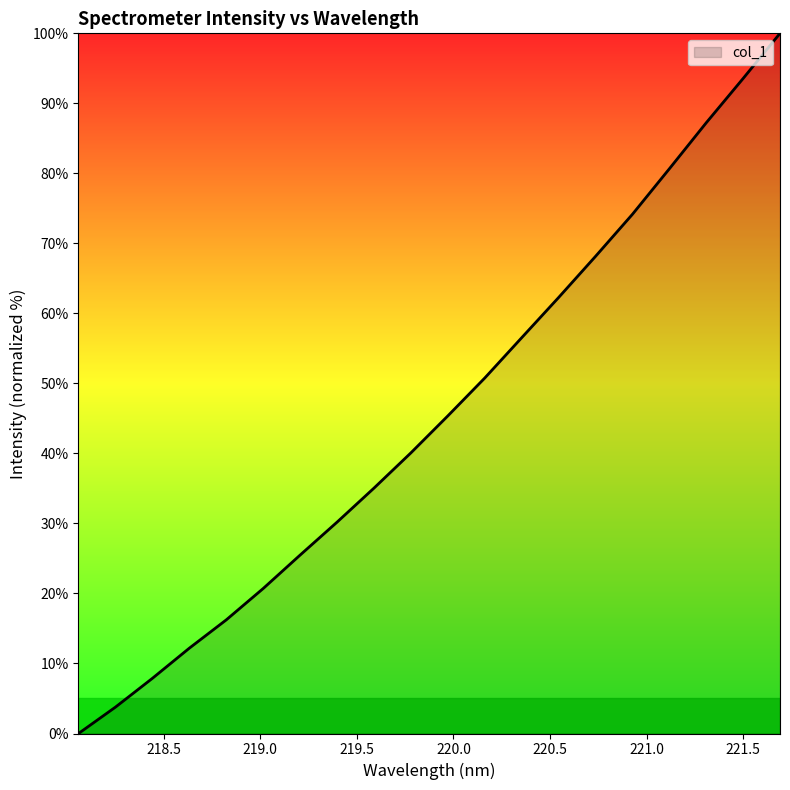

How many categories are shown in the chart?

20